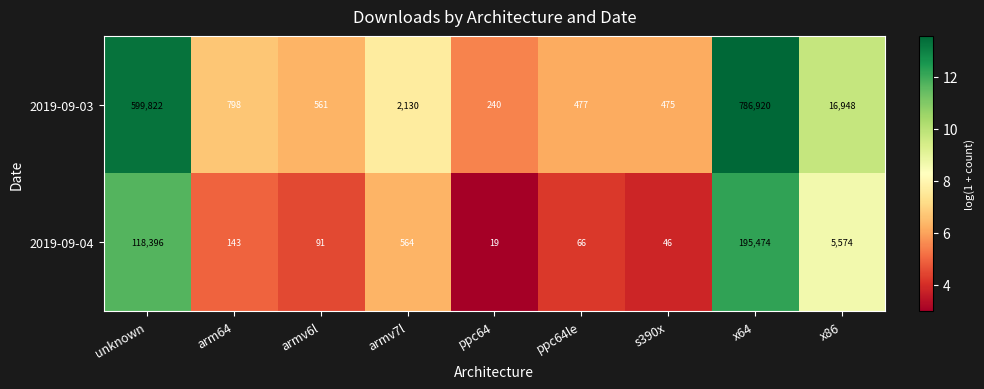

Which series has the largest total across all categories?

2019-09-03